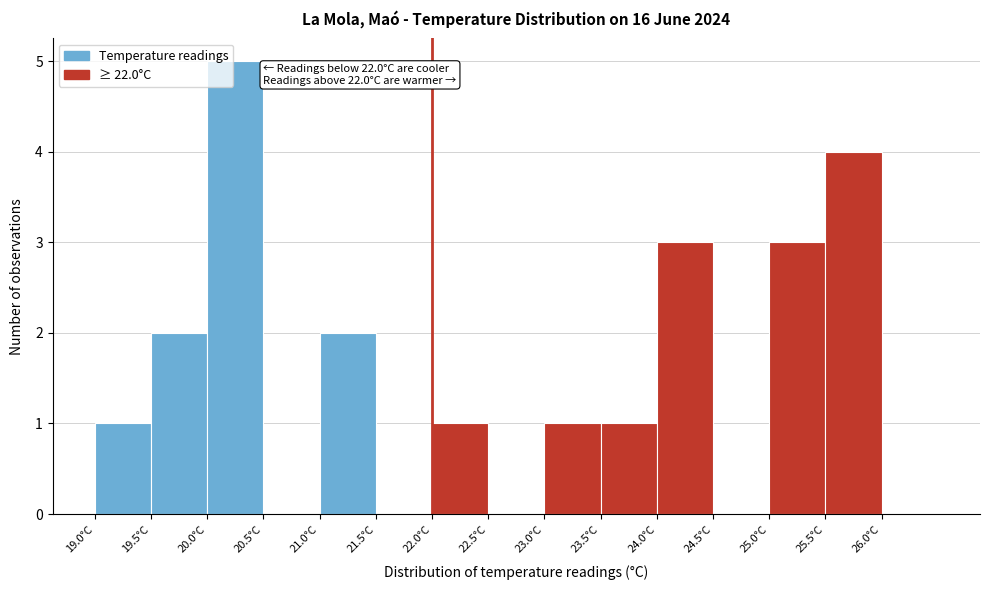

Which range on the x-axis has the tallest bar?

20.0 to 20.5